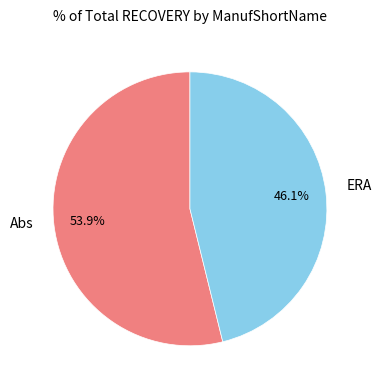

Does any single category account for the majority?

Yes